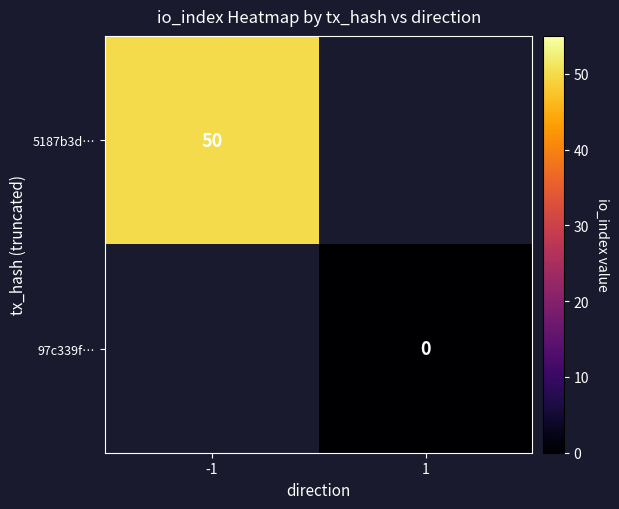

Is it true that 5187b3d… equals 50 at -1?

True